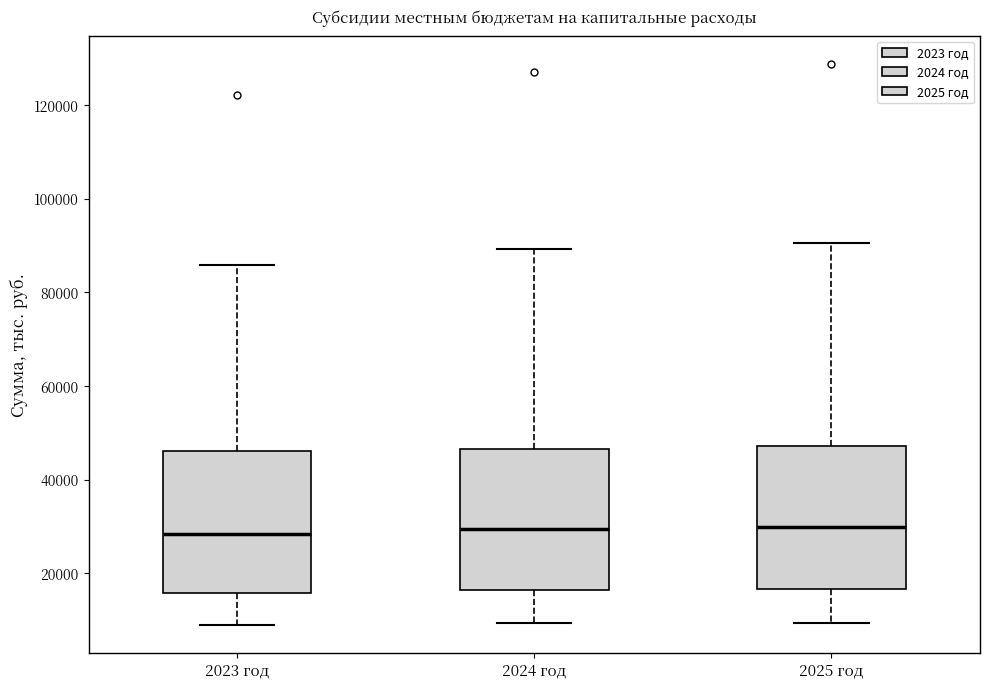

Reading left to right, transcribe this box plot: for each box, give where its median line is, the range the box spans, and where its two whiskers end, as read against the y-axis. The values are not printed on the chart, so give them approximately, as read against the axis.

2023 год: median 28000, box 16000 to 46000, whiskers 8000 to 86000
2024 год: median 30000, box 16000 to 46000, whiskers 10000 to 90000
2025 год: median 30000, box 16000 to 48000, whiskers 10000 to 90000